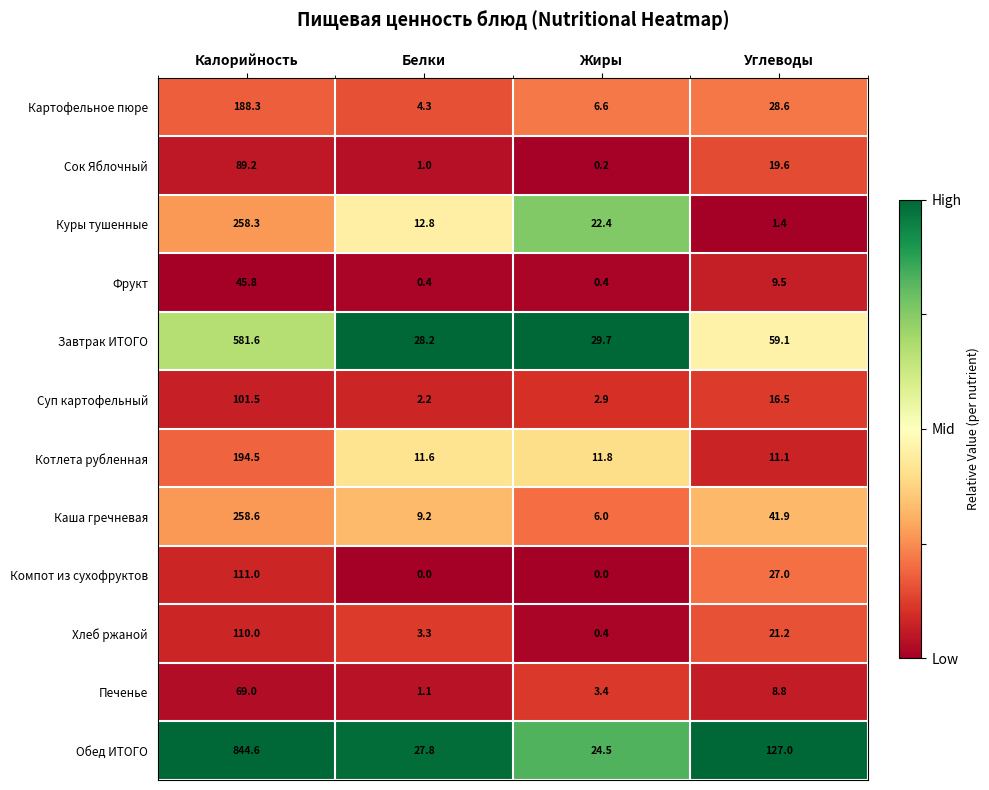

Is it true that Фрукт equals 12.5 at Углеводы?

False